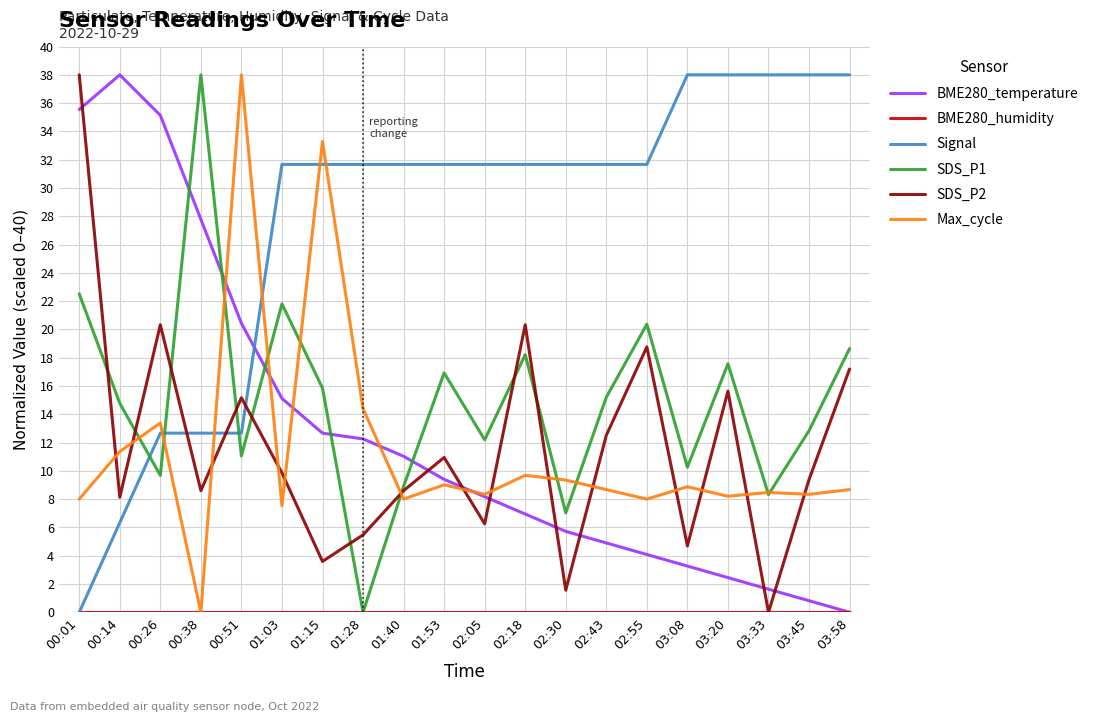

Which series changed the most between 01:15 and 03:08?

Max_cycle